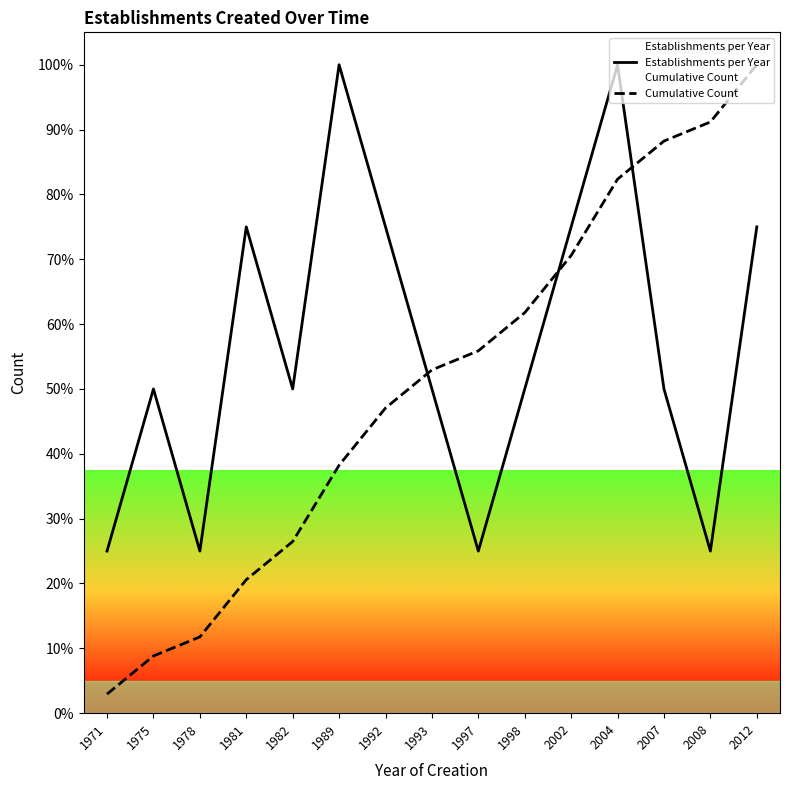

At which category does the chart reach its minimum across all series?

1971